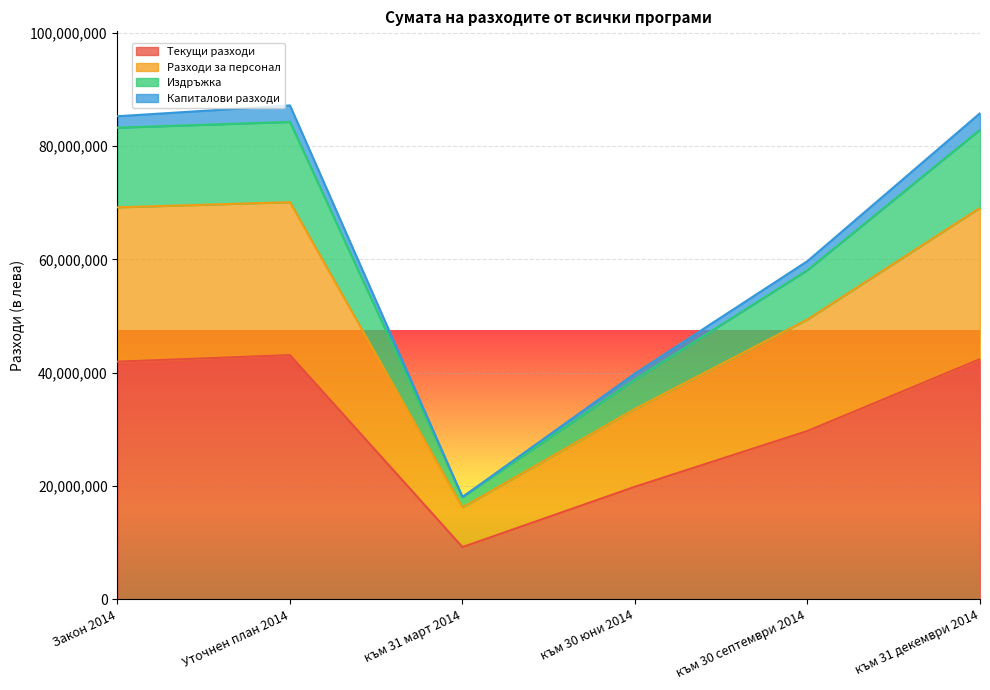

Which category has the lowest value in the Текущи разходи series?

към 31 март 2014